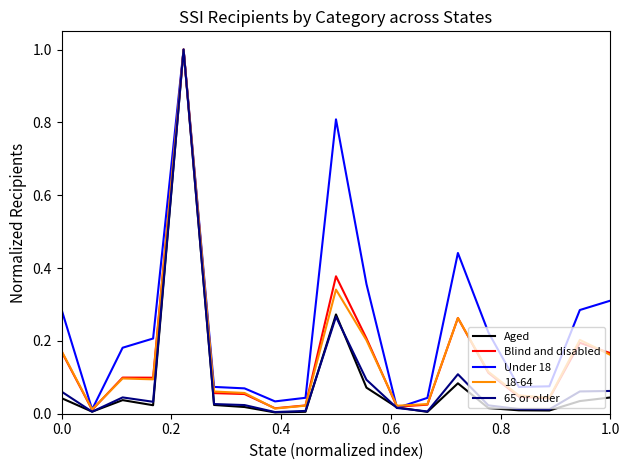

Which series has the widest spread of values?

Aged